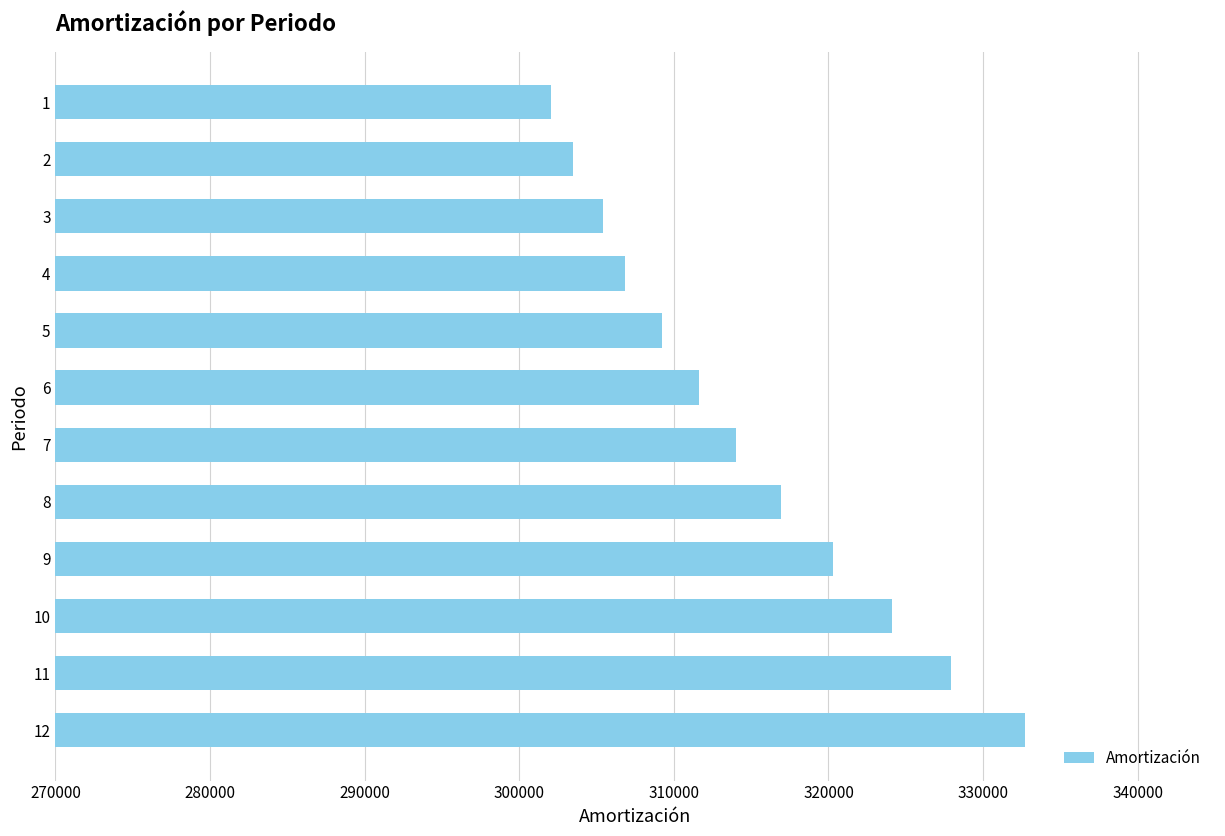

Reading bottom to top, list all the values displayed in this chart.

12=332727.0	11=327932.7	10=324097.2	9=320261.8	8=316905.7	7=314029.1	6=311631.9	5=309234.8	4=306837.6	3=305399.3	2=303481.6	1=302043.3